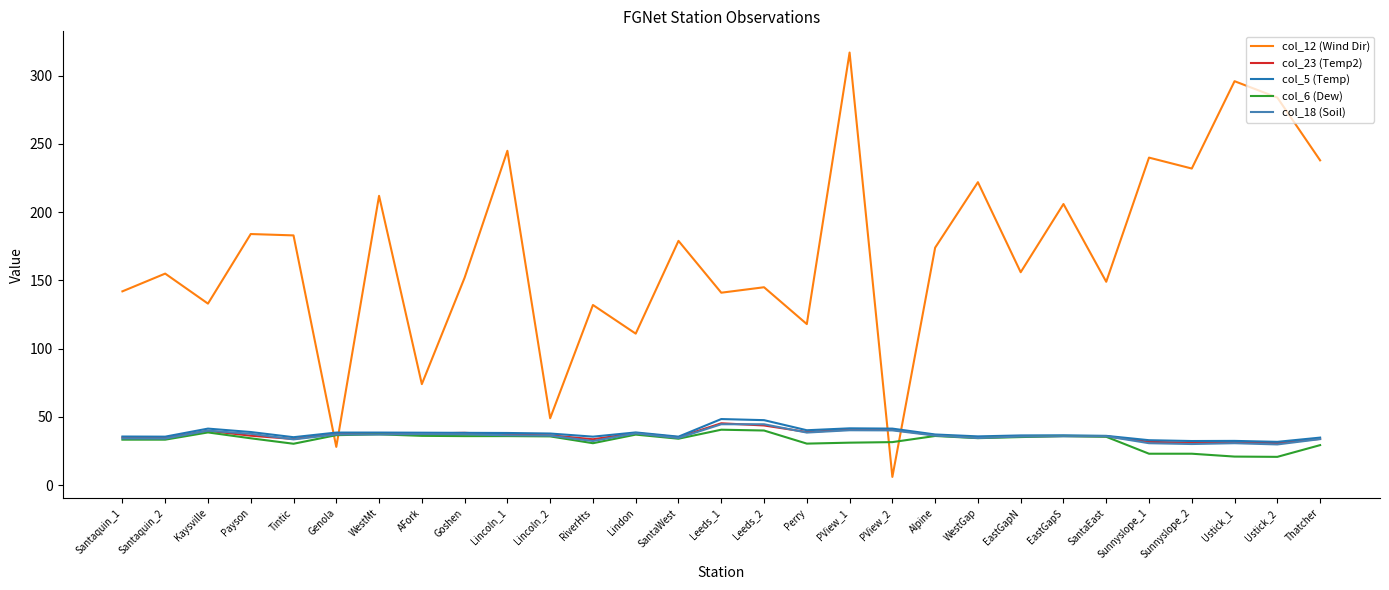

What position from the right is Perry?

13